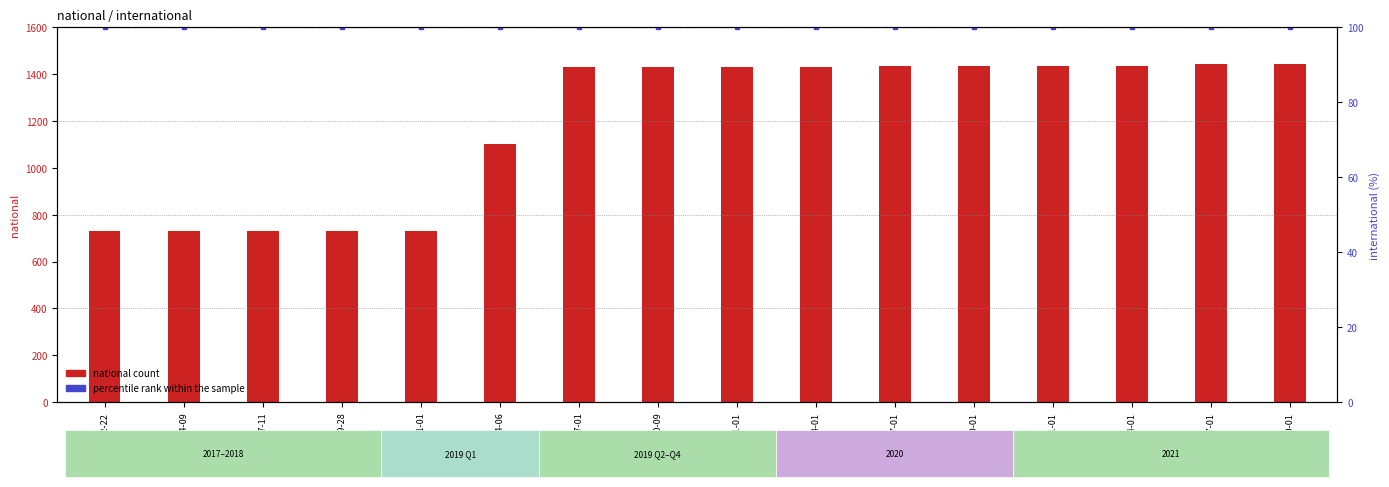

Which series has the largest range (max minus min)?

national count